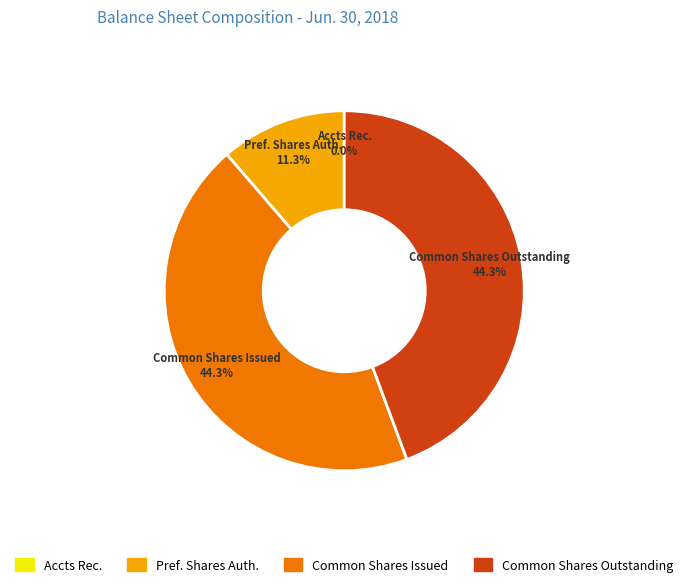

Does any single category account for the majority?

No